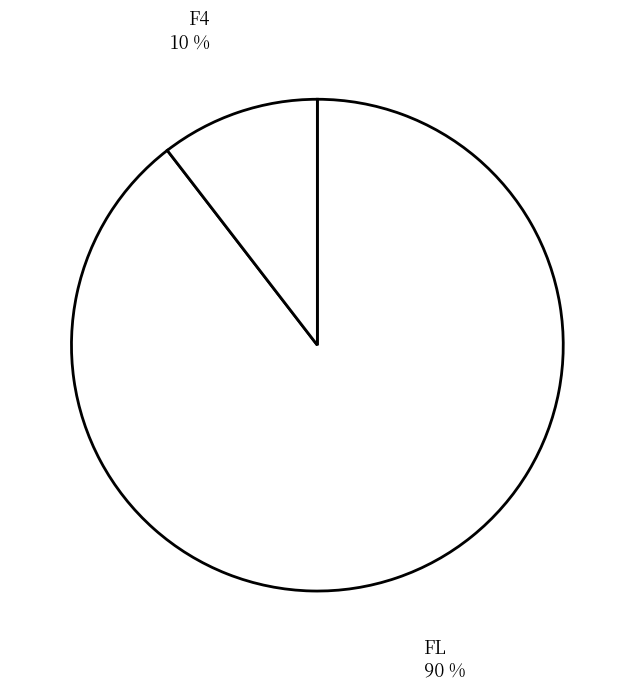

The FL slice represents 21% of the pie. True or false?

False